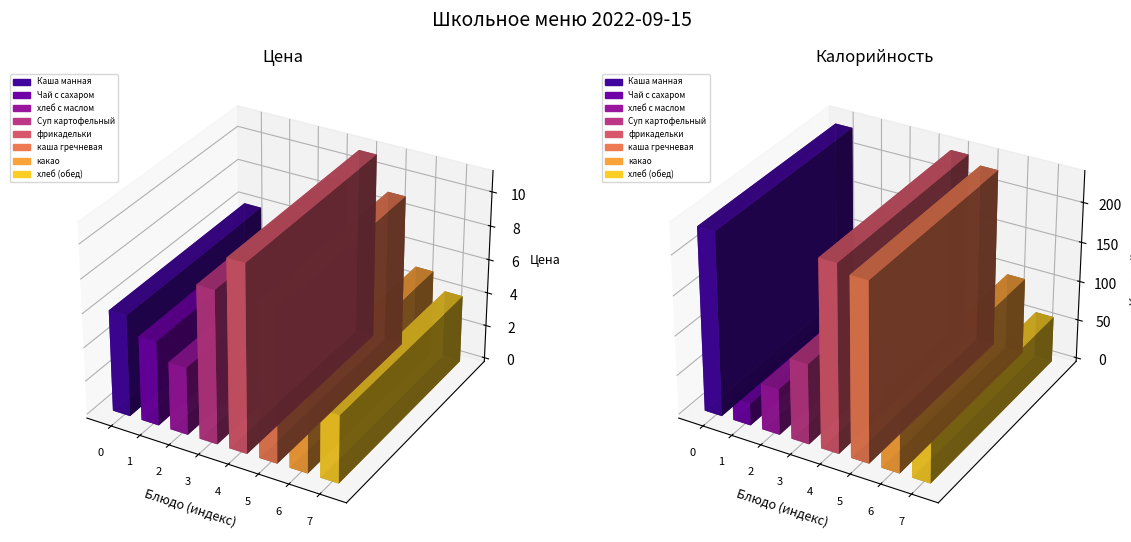

What is the sum of the Калорийность values at Суп картофельный and хлеб (обед)?

159.4